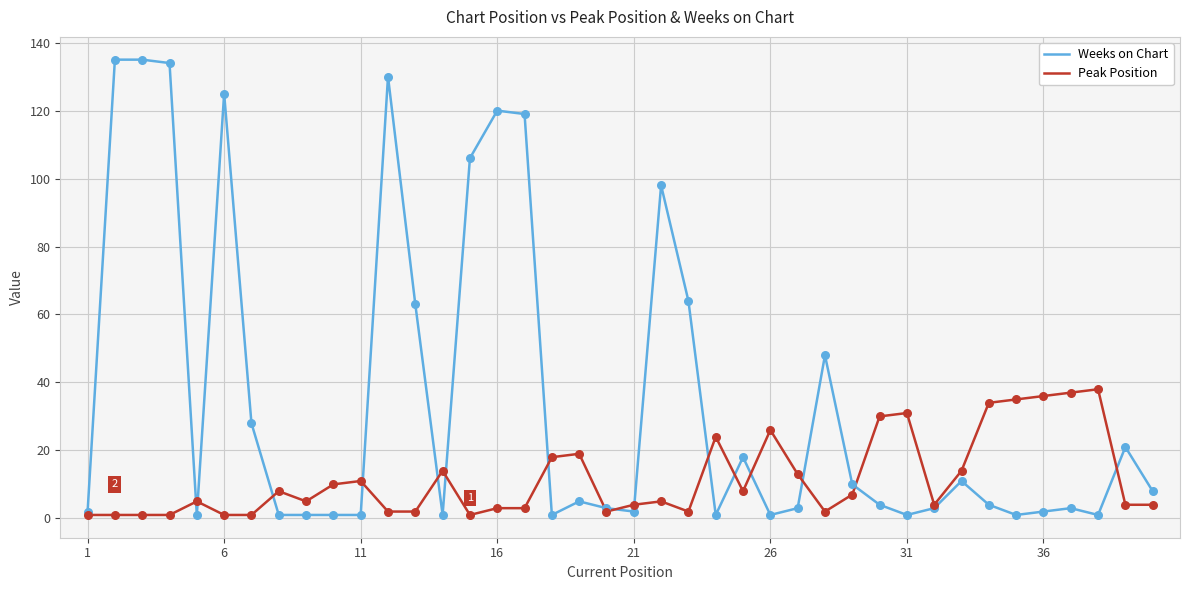

Which series has the largest total across all categories?

Weeks on Chart